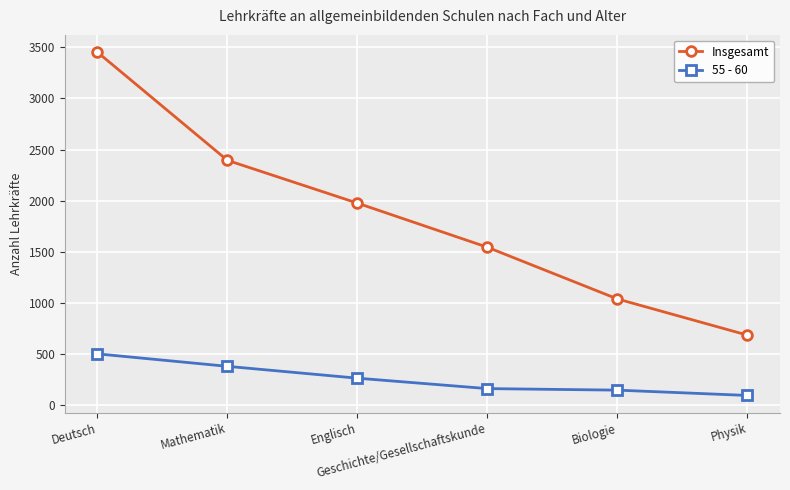

What is the label of the 6th point from the right?

Deutsch